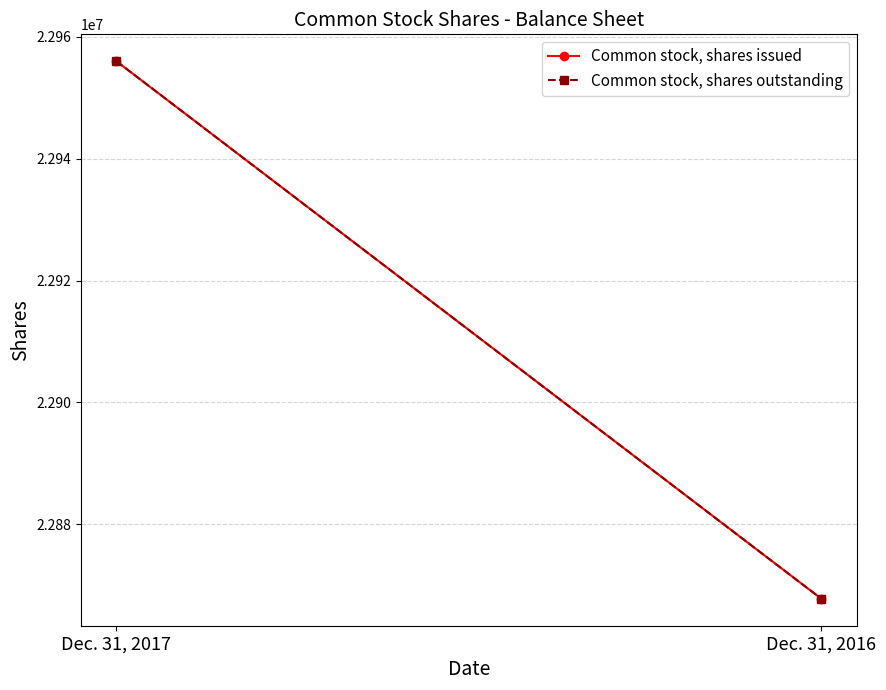

Reading right to left, extract all data points from this chart.

Common stock, shares issued: Dec. 31, 2016=22867802	Dec. 31, 2017=22955963
Common stock, shares outstanding: Dec. 31, 2016=22867802	Dec. 31, 2017=22955963